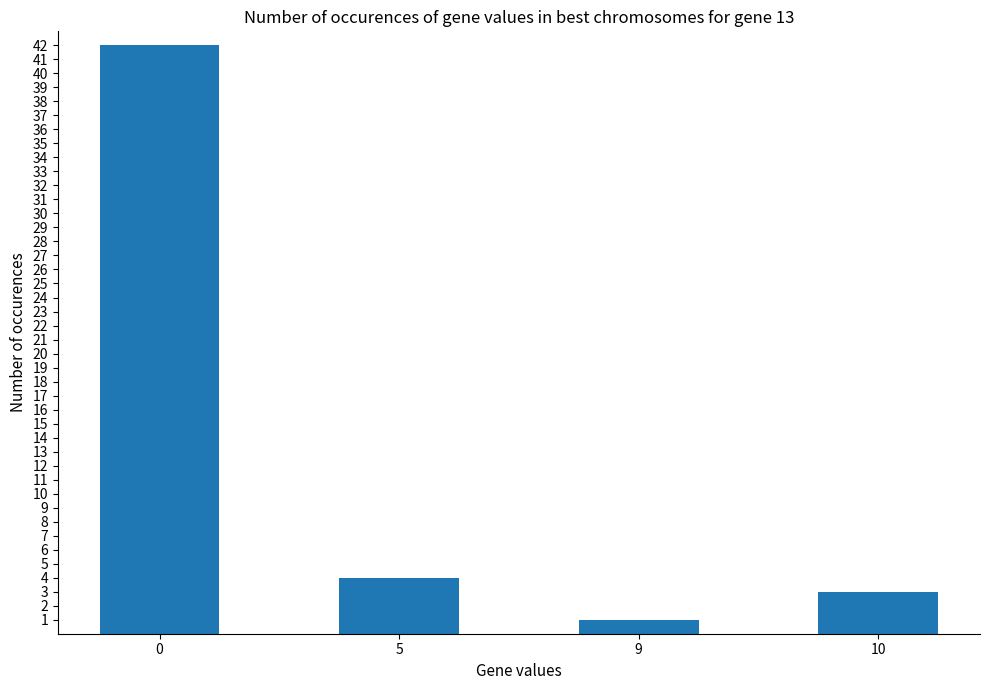

The value at 10 is 3. True or false?

True